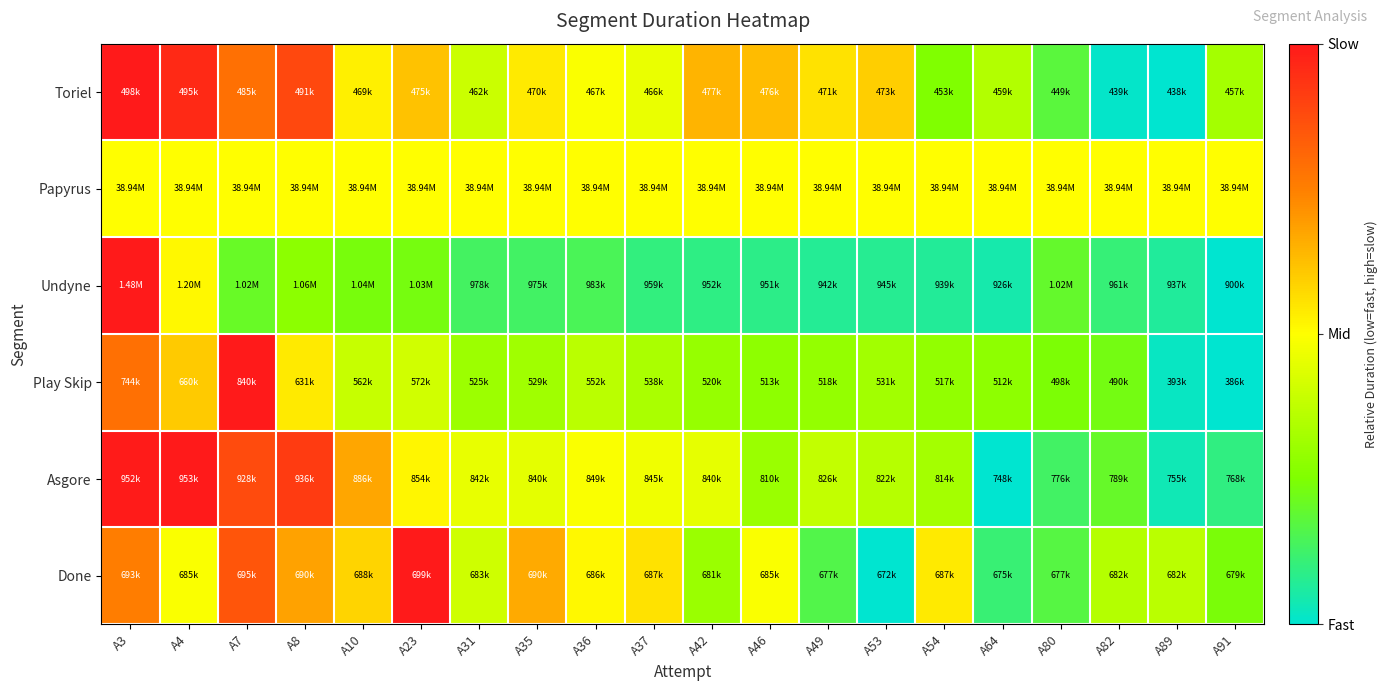

What is the total value across all series at A31?

2.2